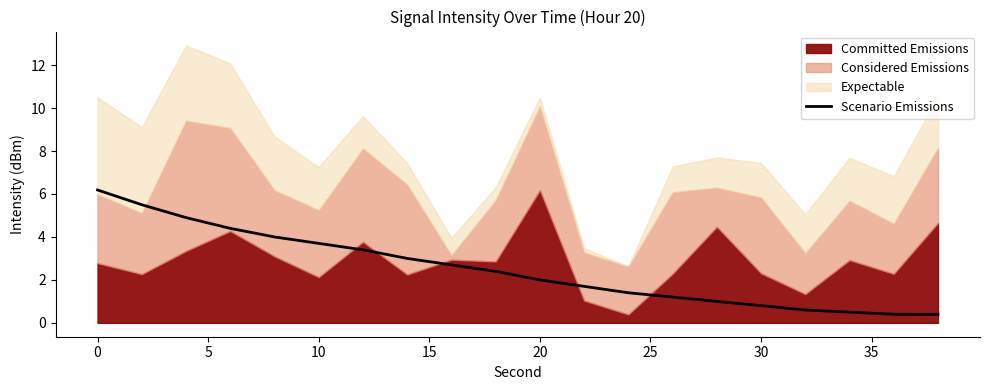

Is it true that Scenario Emissions equals 1.1 at 20?

False